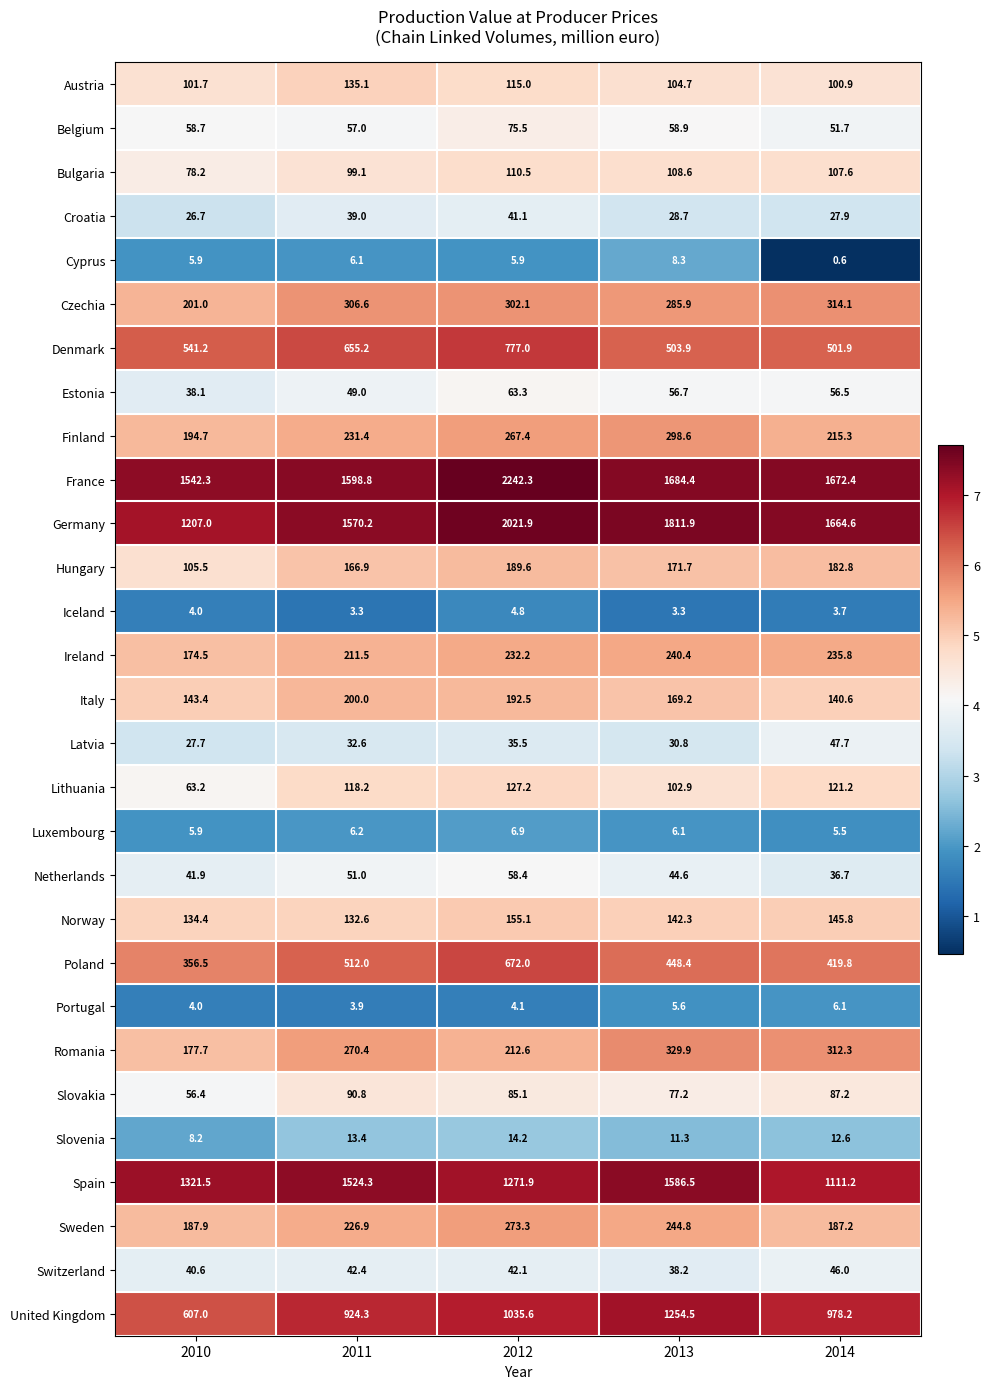

The Slovenia series shows 3.3 at 2010. True or false?

False